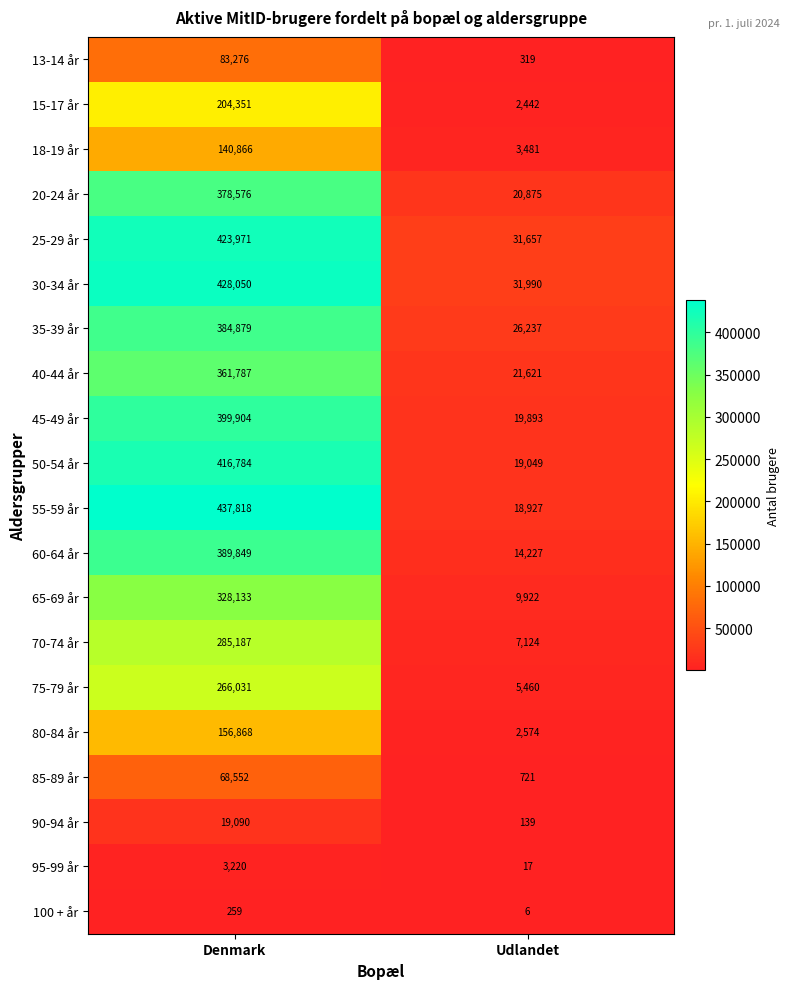

True or false: 30-34 år has a value of 21950 at Udlandet.

False